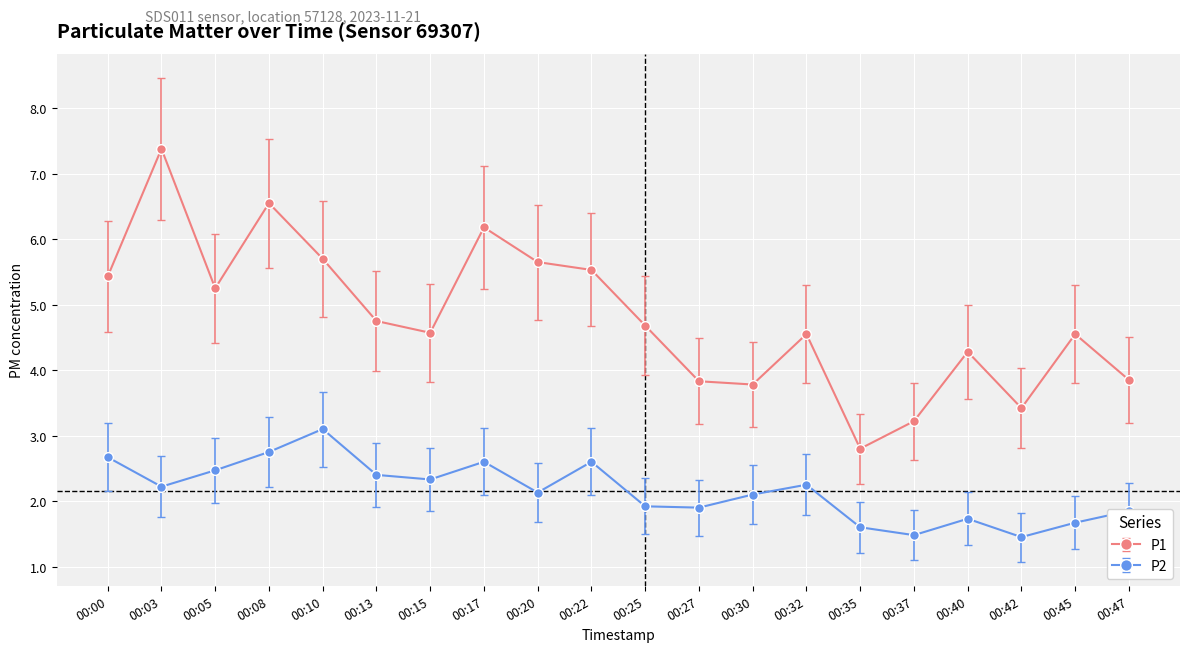

At which category does P1 reach its first local valley?

00:05